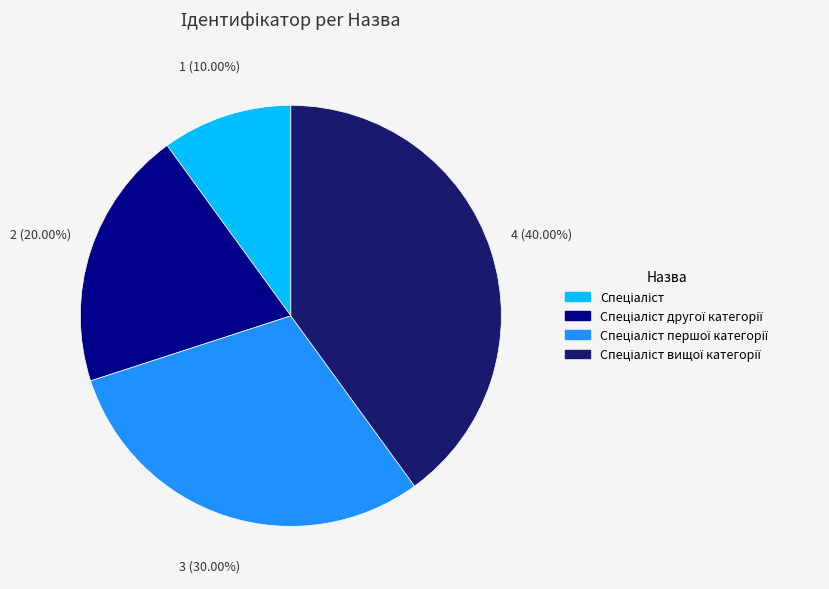

Does any single category account for the majority?

No